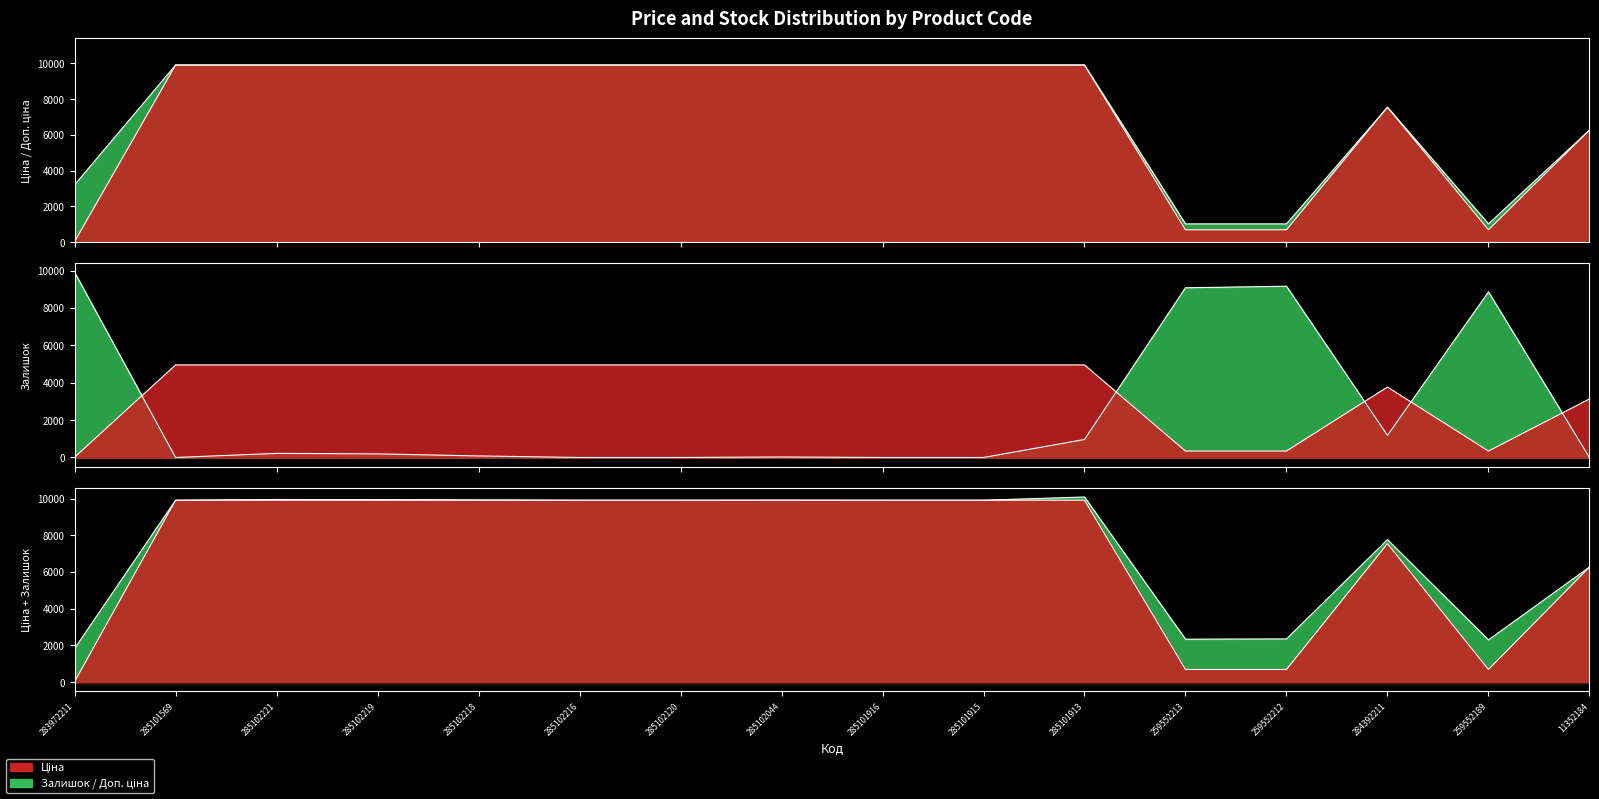

At which label does Залишок first exceed 192?

283972211